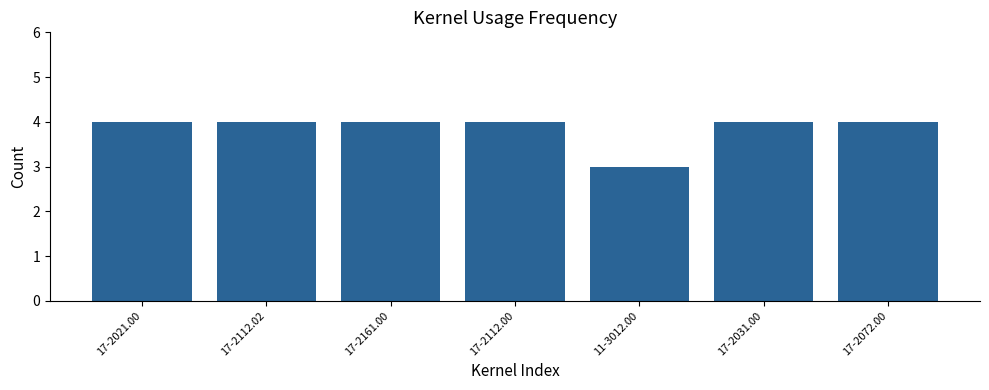

What is the label of the 7th bar from the right?

17-2021.00